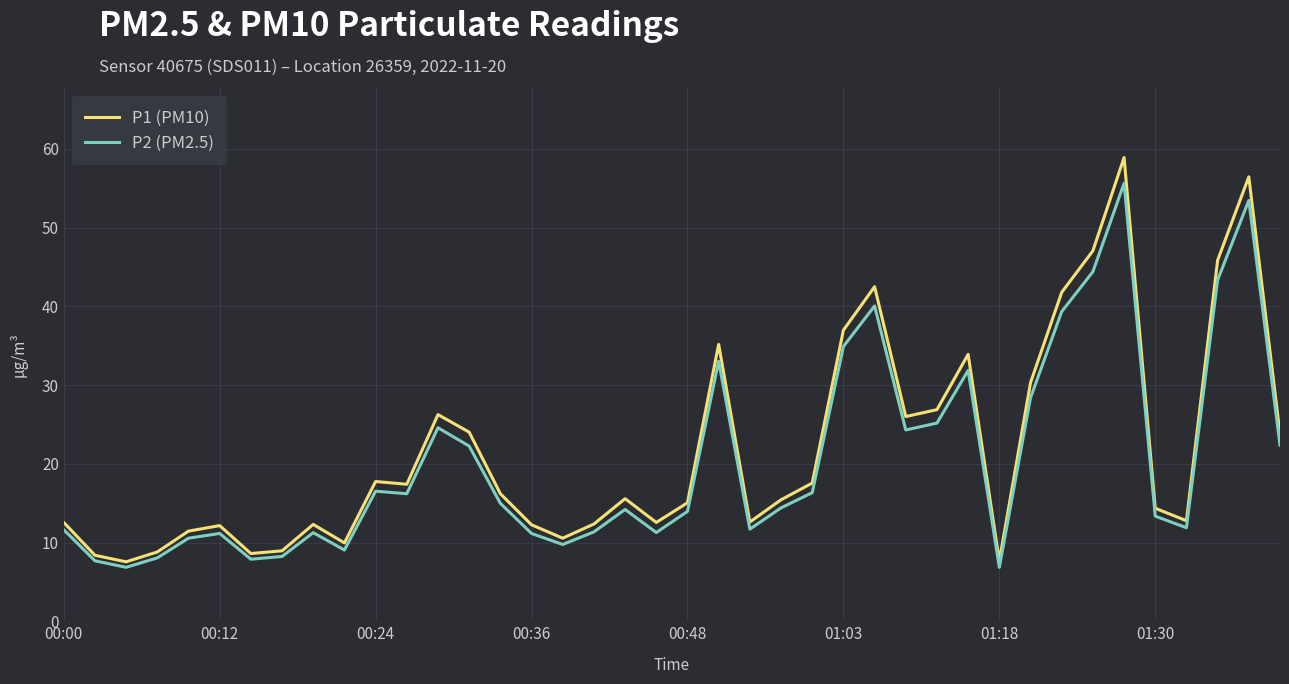

How many lines are shown in the chart?

2